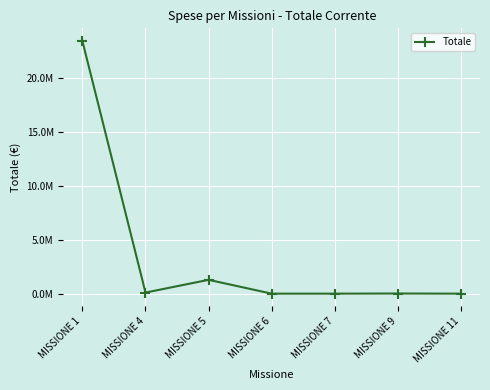

Is this an area chart (filled region under the line)?

No